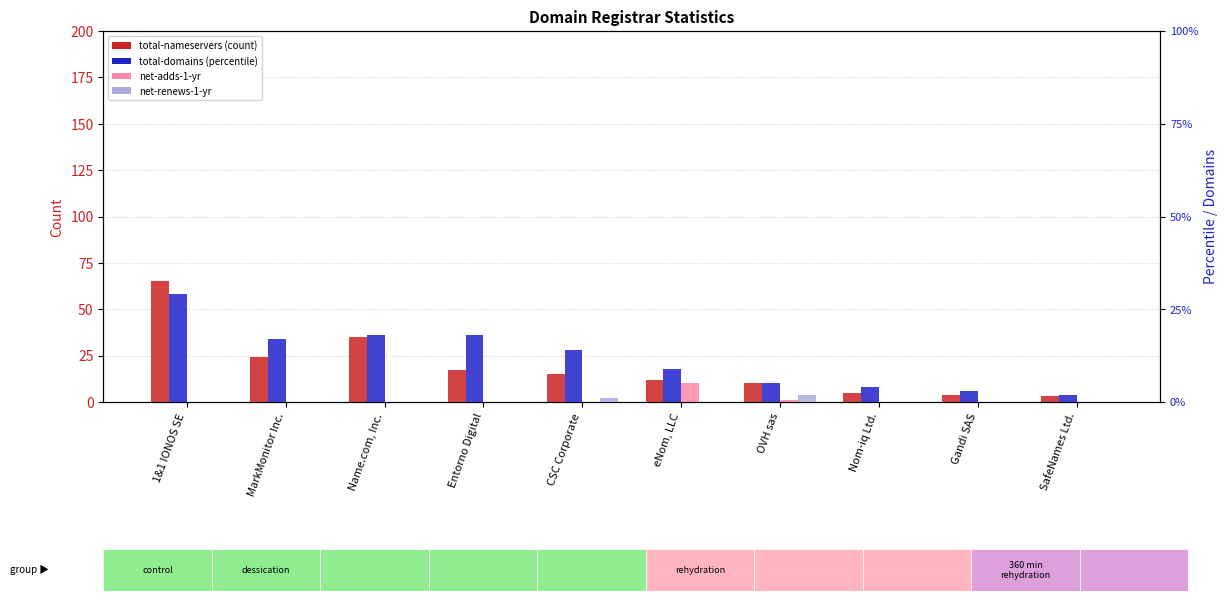

Read the total-domains value at 1&1 IONOS SE, to the nearest 10.

30